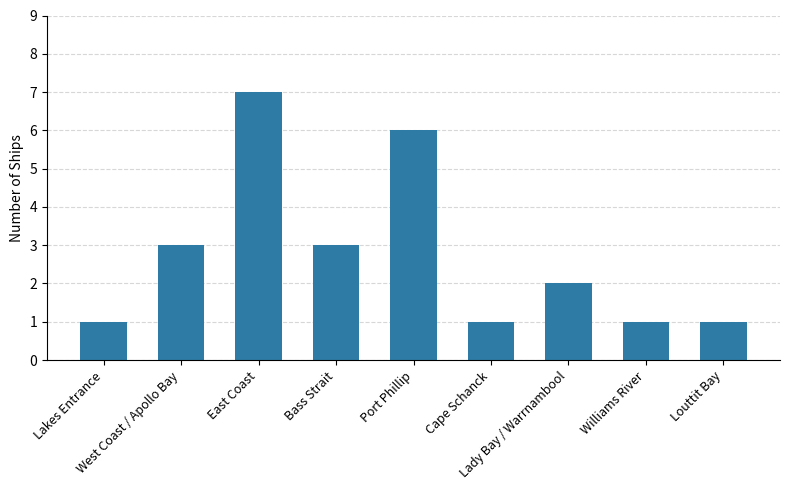

What is the ratio of the value at Lakes Entrance to the value at West Coast / Apollo Bay?

0.3